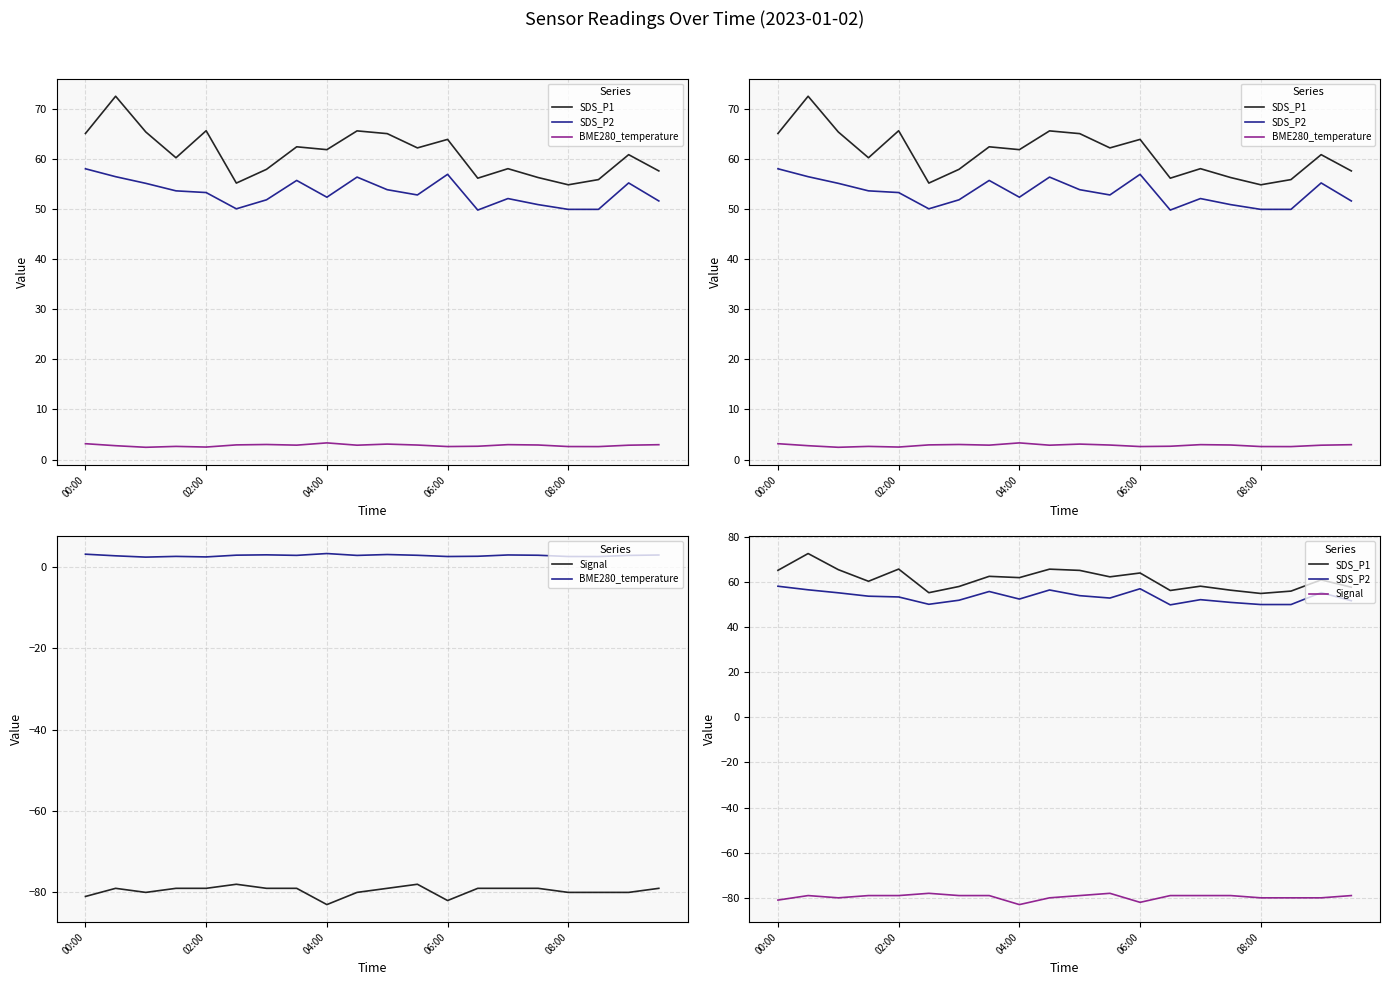

What is the spread (max minus min) of values at 9?

145.7